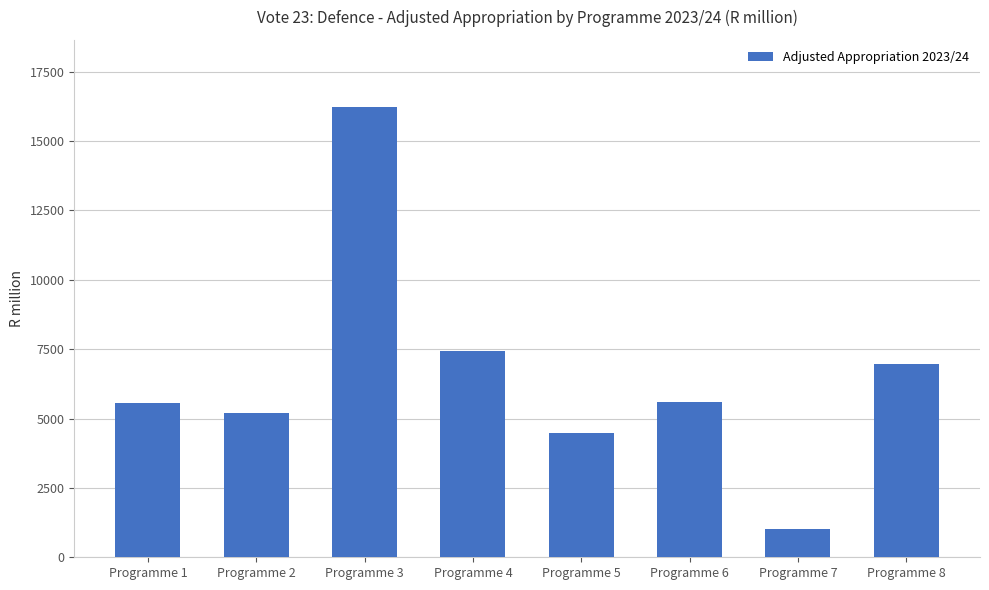

Is it true that the value at Programme 8 is 11375.0?

False